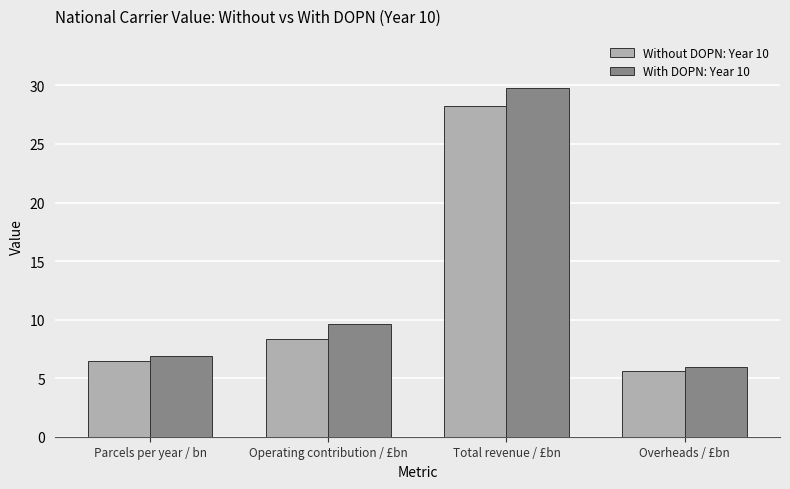

What are all the series names shown in the legend?

Without DOPN: Year 10, With DOPN: Year 10